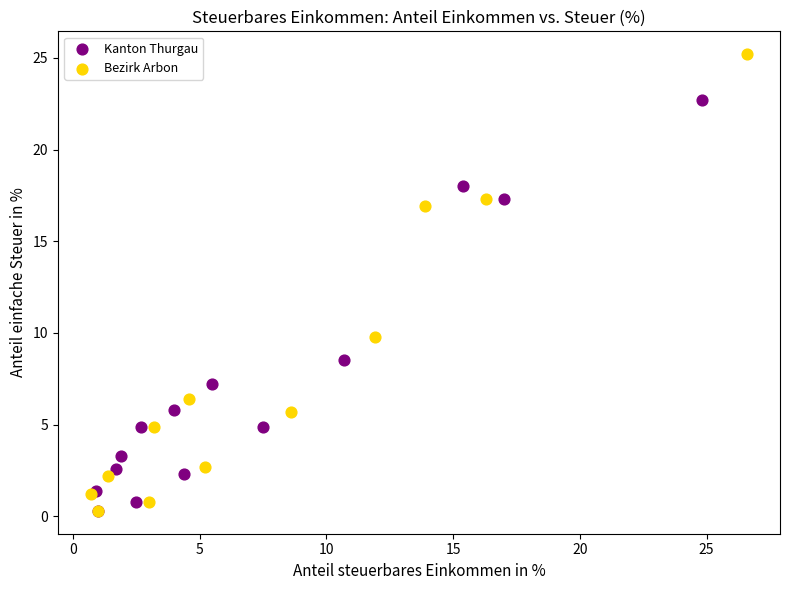

Which series has the largest Y range (max minus min)?

Bezirk Arbon